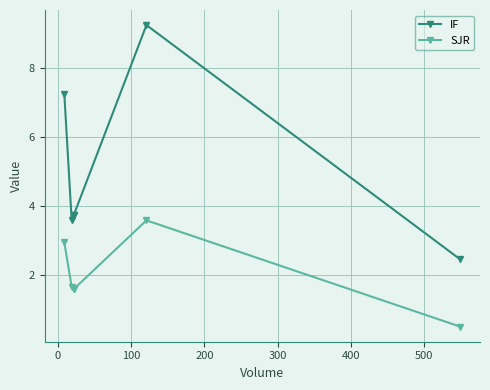

What is the difference between the maximum and second lowest values in the IF series?

5.7